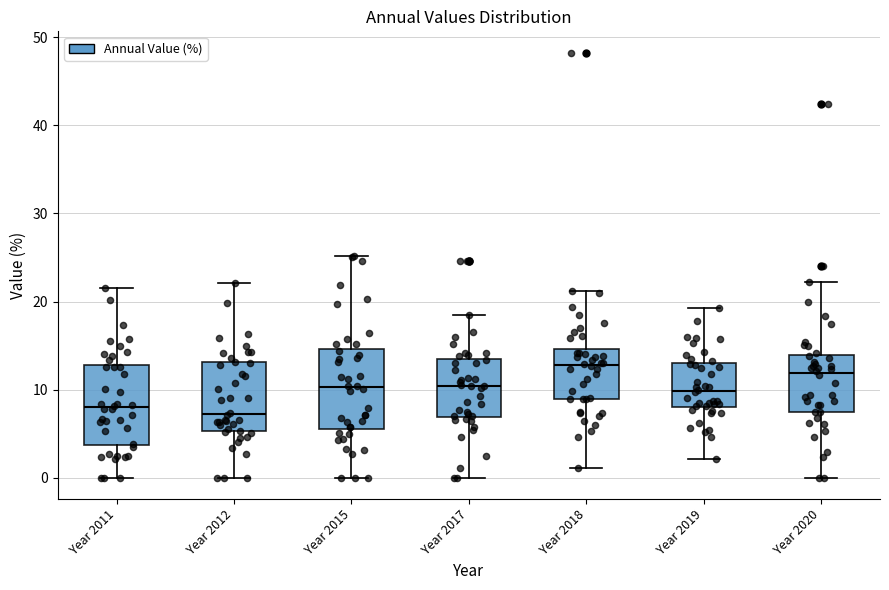

Where does the median line of the box for Year 2017 sit on the y-axis? The values are not printed on the chart, so give them approximately, as read against the axis.

10